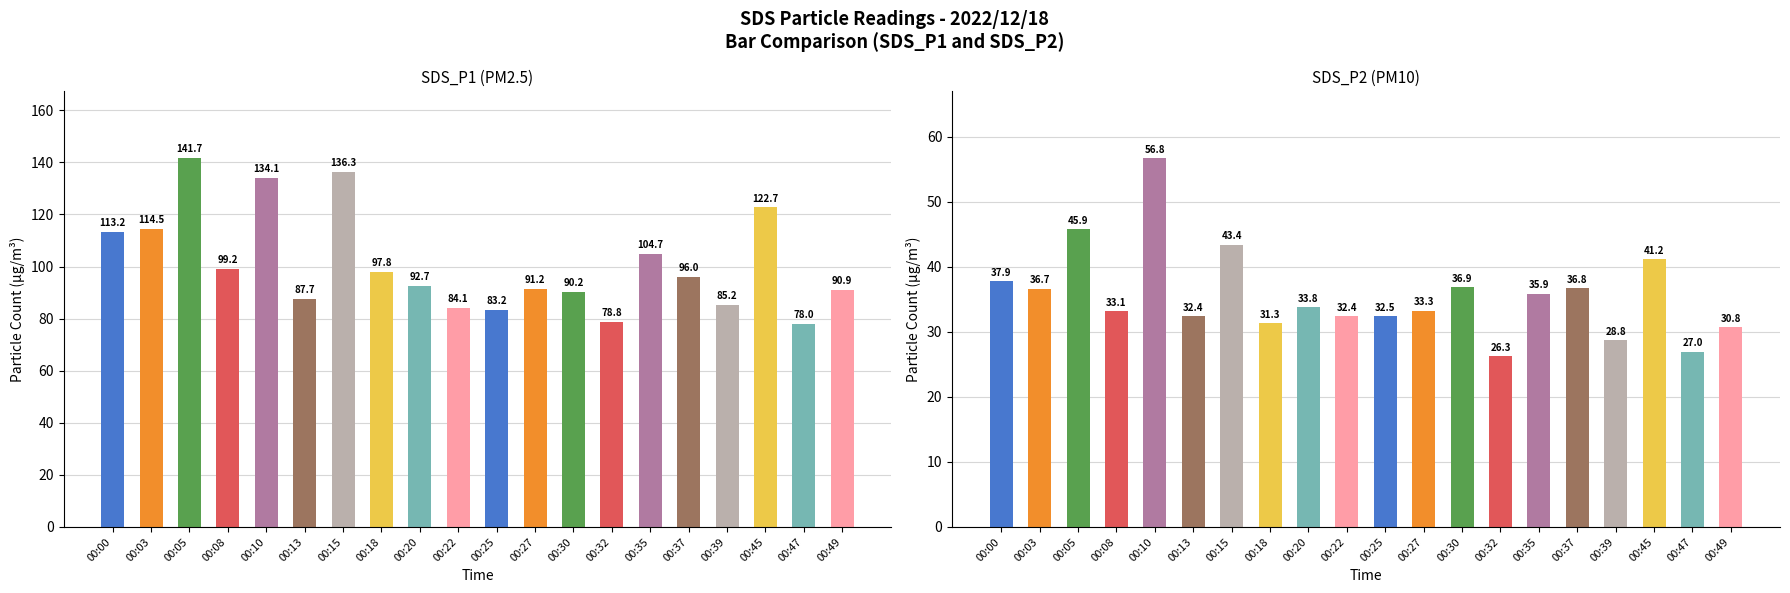

Rank the series by their maximum value, from lowest to highest.

SDS_P2, SDS_P1